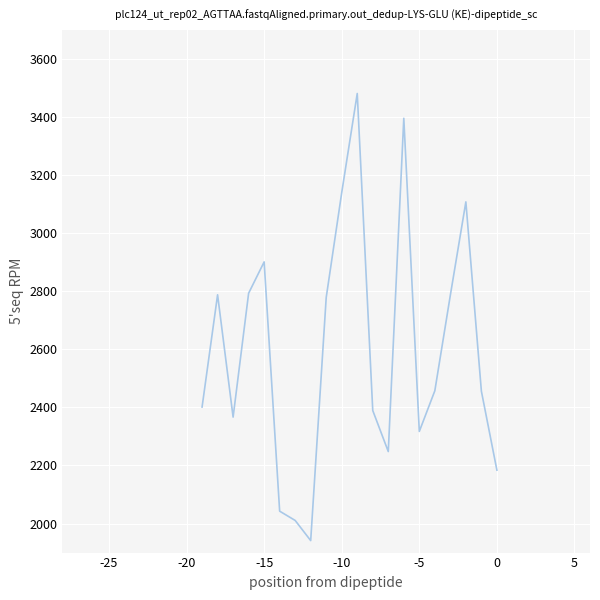

What is the maximum value shown in the chart?

3481.3